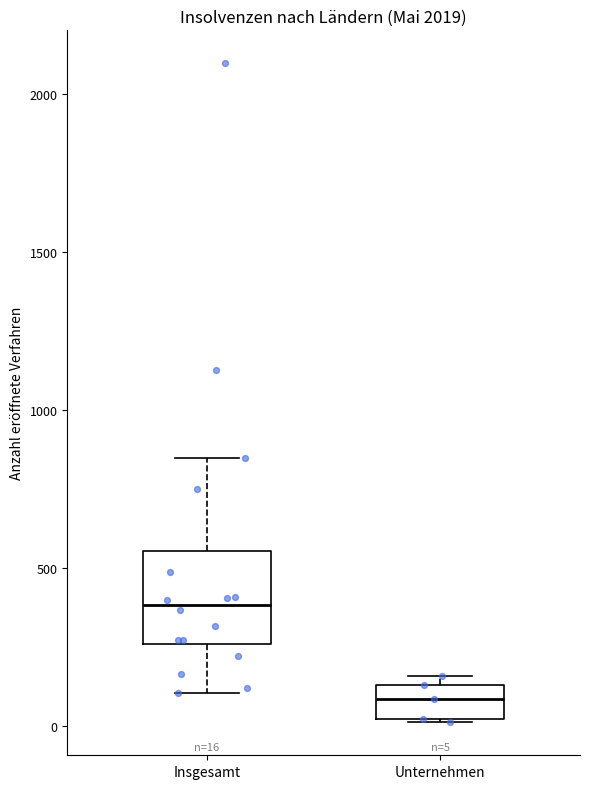

Which box has the highest median line?

Insgesamt